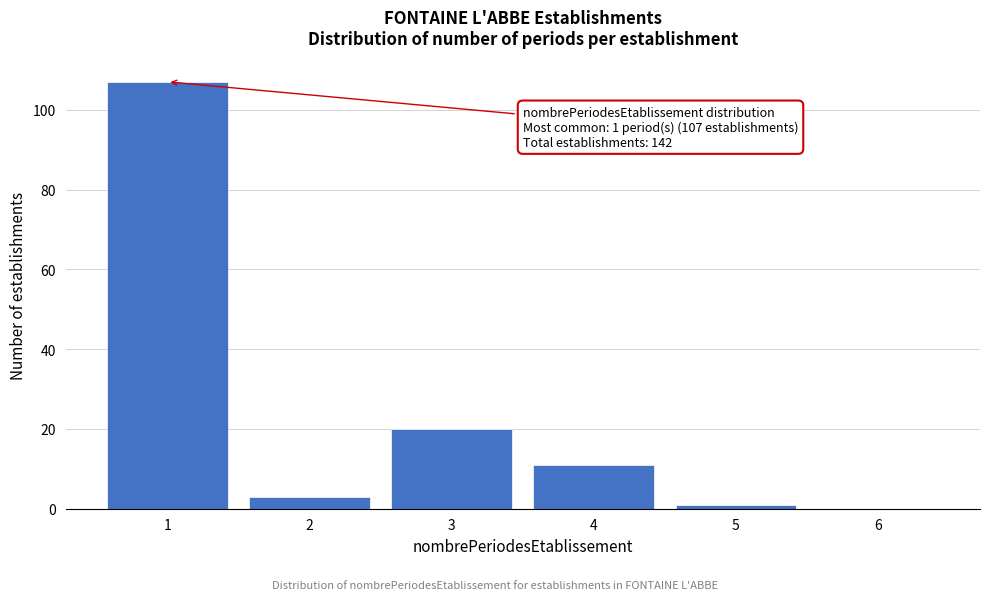

Reading left to right, what are all the values shown in this chart?

1=107	2=3	3=20	4=11	5=1	6=0